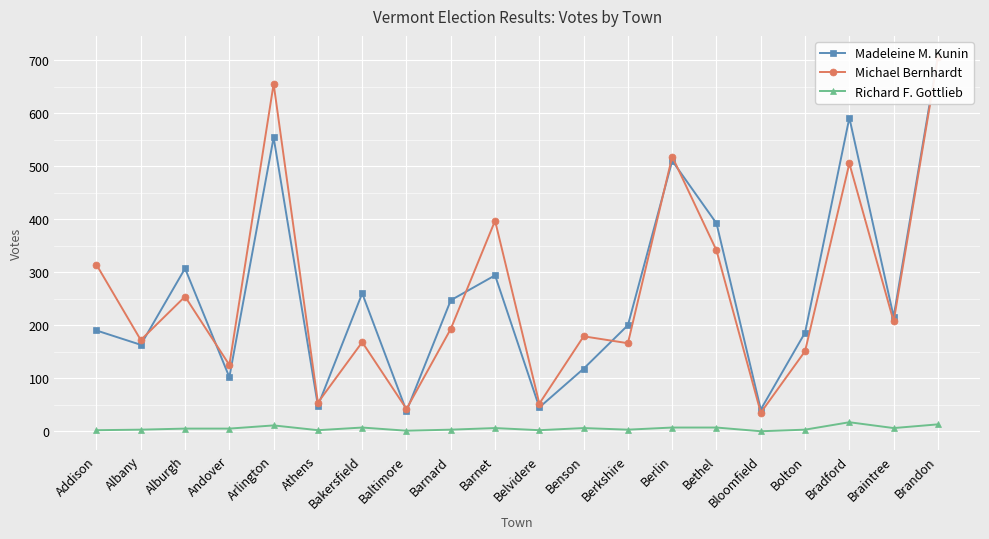

Reading right to left, transcribe all the data shown in this chart.

Madeleine M. Kunin: 710	216	591	186	41	392	510	200	118	45	294	247	38	260	48	554	102	307	163	190
Michael Bernhardt: 705	207	505	151	35	341	518	166	179	52	397	193	42	168	54	655	125	254	172	314
Richard F. Gottlieb: 13	6	17	3	0	7	7	3	6	2	6	3	1	7	2	11	5	5	3	2